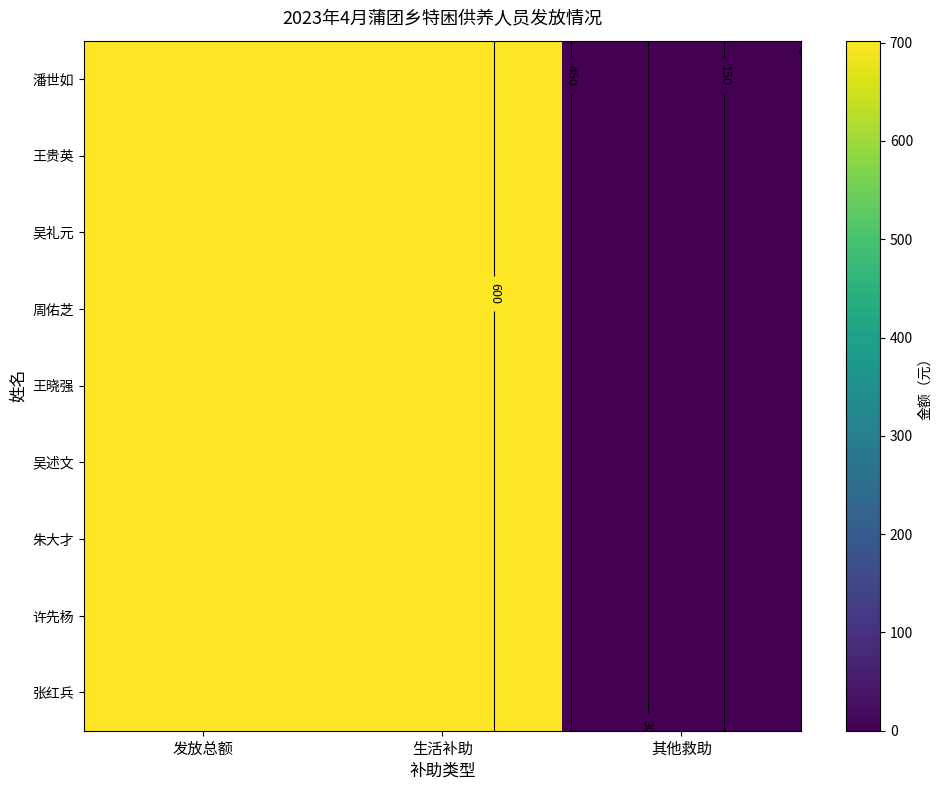

Rank the series by their maximum value, from highest to lowest.

潘世如, 王贵英, 吴礼元, 周佑芝, 王晓强, 吴述文, 朱大才, 许先杨, 张红兵